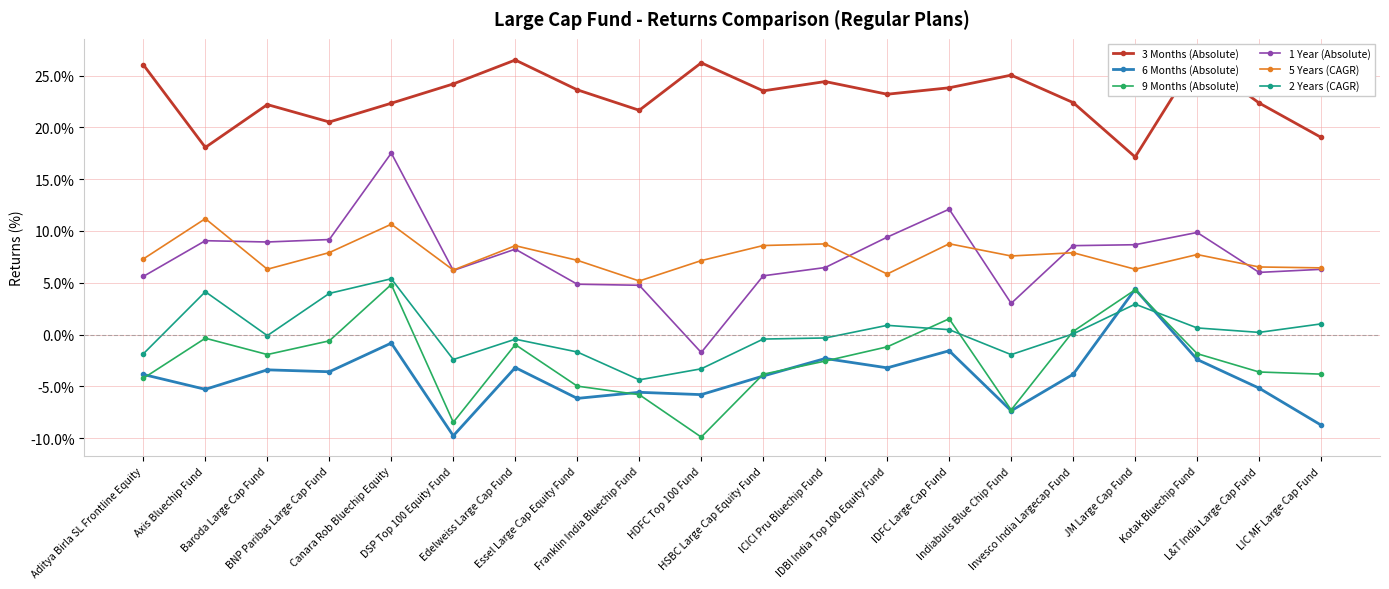

How many series are shown in this chart?

6